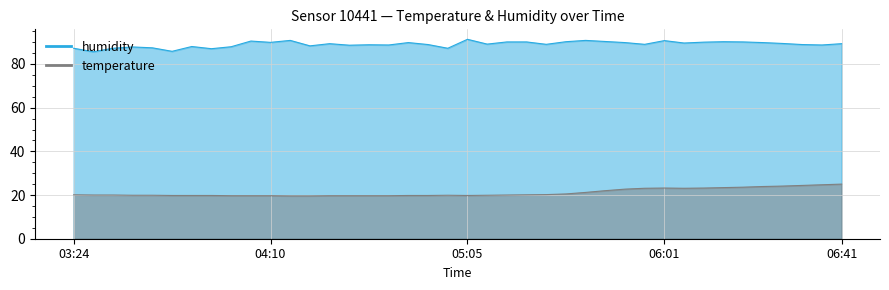

Is the value of temperature at 06:21 greater than the value of humidity at 06:26?

No